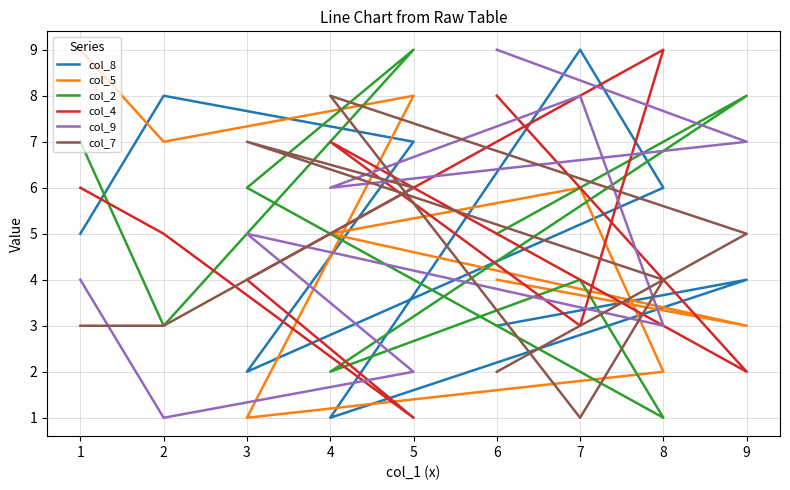

What are all the series names shown in the legend?

col_8, col_5, col_2, col_4, col_9, col_7